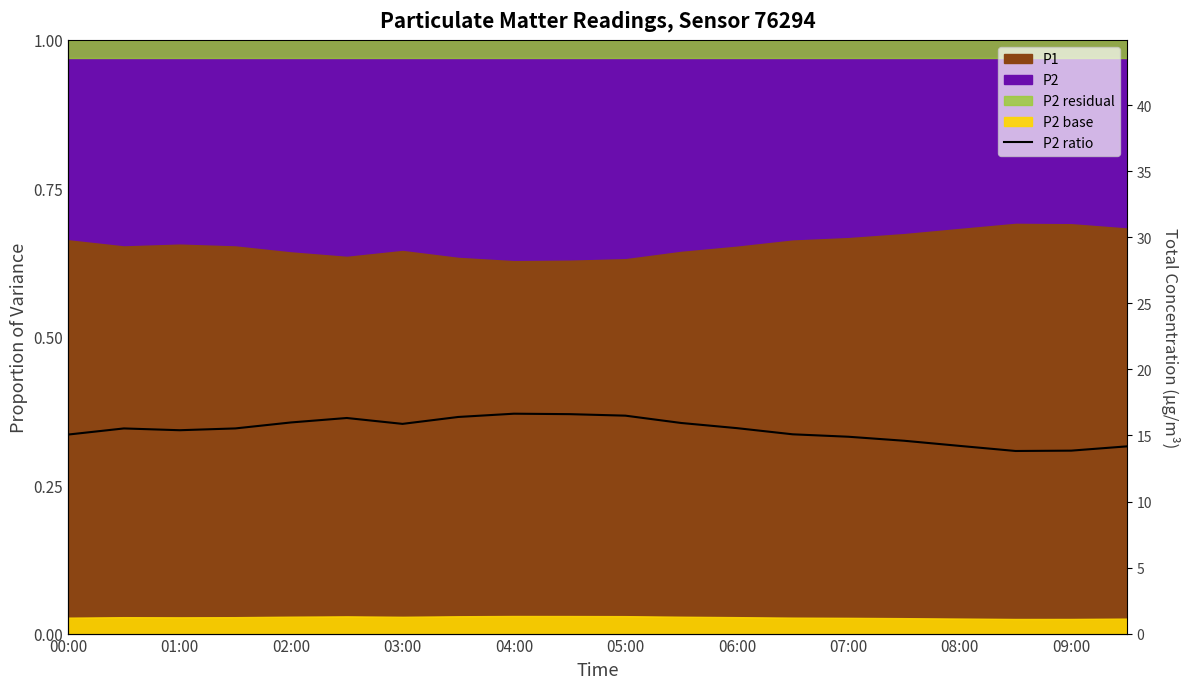

Does the chart have visible grid lines?

No